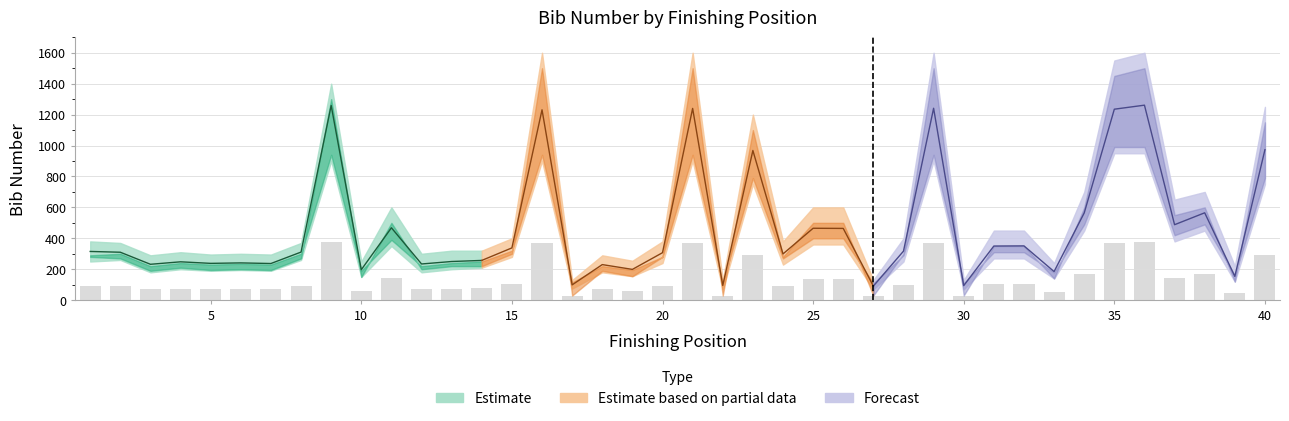

Which label corresponds to the smallest value in the chart?

22